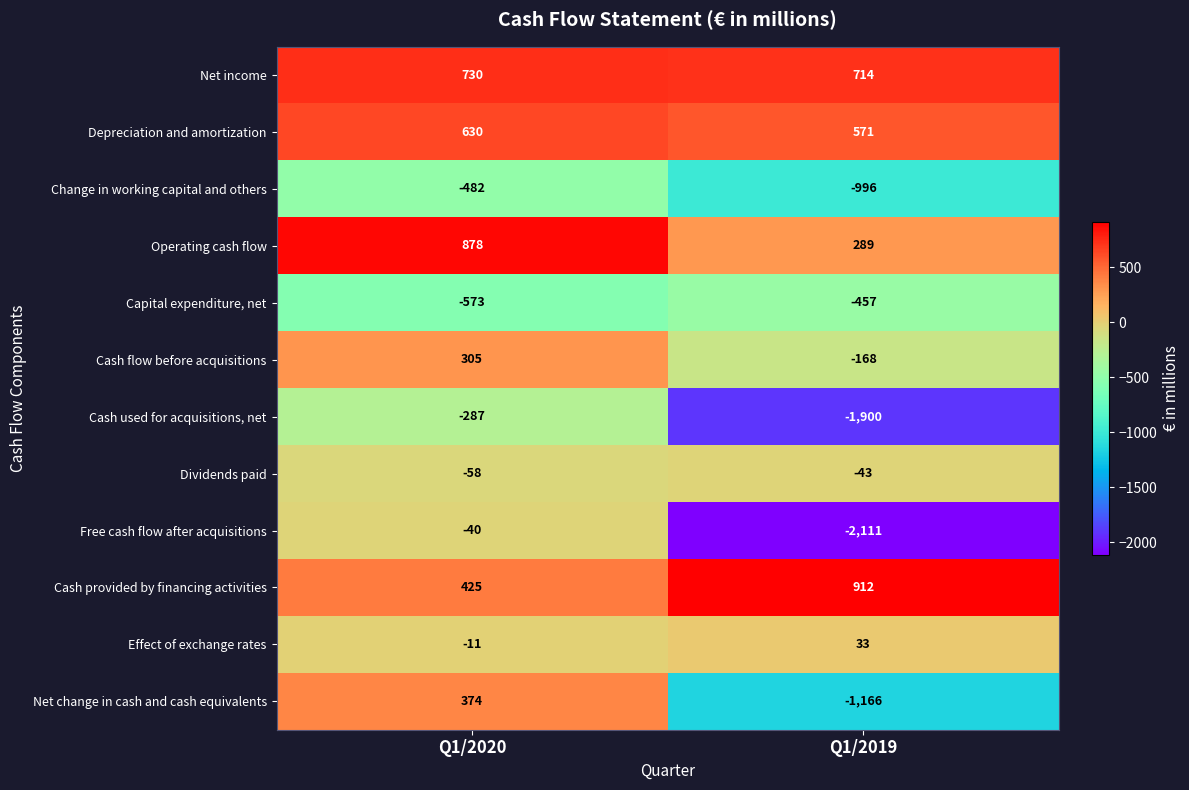

What is the greatest value displayed?

912